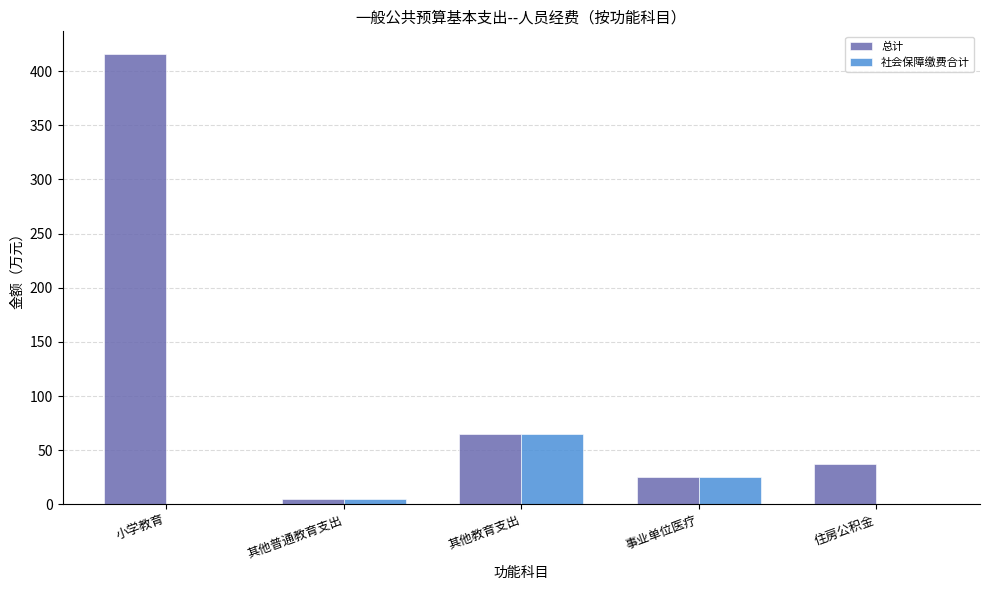

Which series has the largest range (max minus min)?

总计